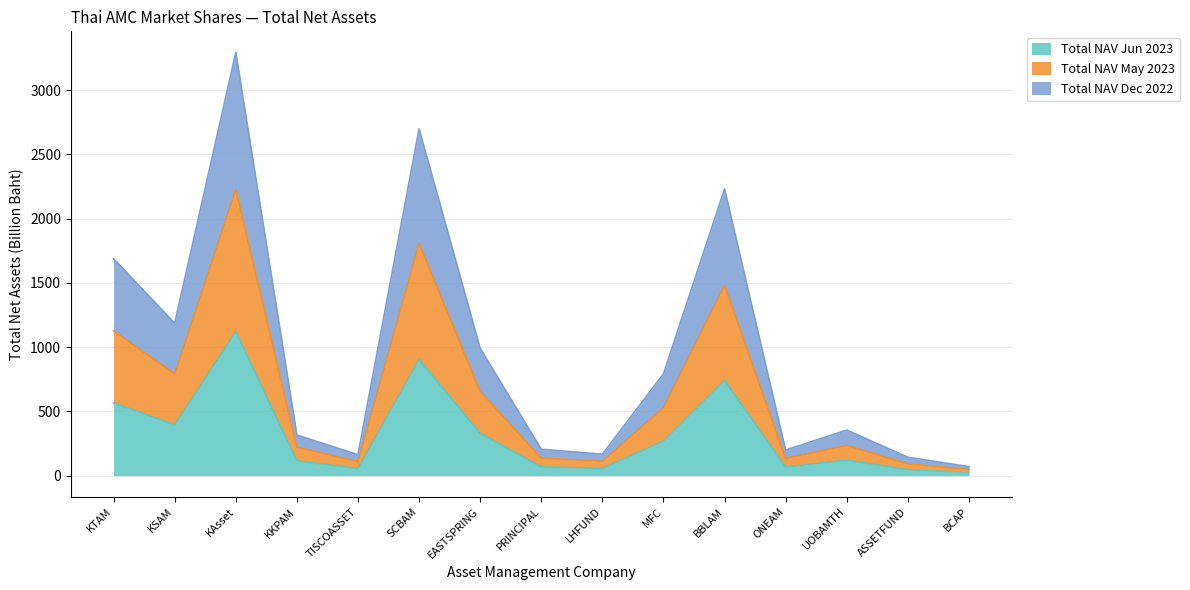

Reading left to right, extract all data points from this chart.

Total NAV Jun 2023: 566.5	395.3	1120.9	114.8	55.1	904.6	328.9	68.1	55.6	268.7	740.8	66.7	120.7	46.5	24.2
Total NAV May 2023: 1125.9	792.2	2226.2	222.6	109.6	1806.5	655.5	137.0	111.3	529.2	1482.0	134.5	235.7	92.6	47.4
Total NAV Dec 2022: 1687.3	1185.9	3292.3	315.9	163.0	2698.6	990.8	205.6	167.0	792.0	2230.5	199.5	354.4	143.5	69.8